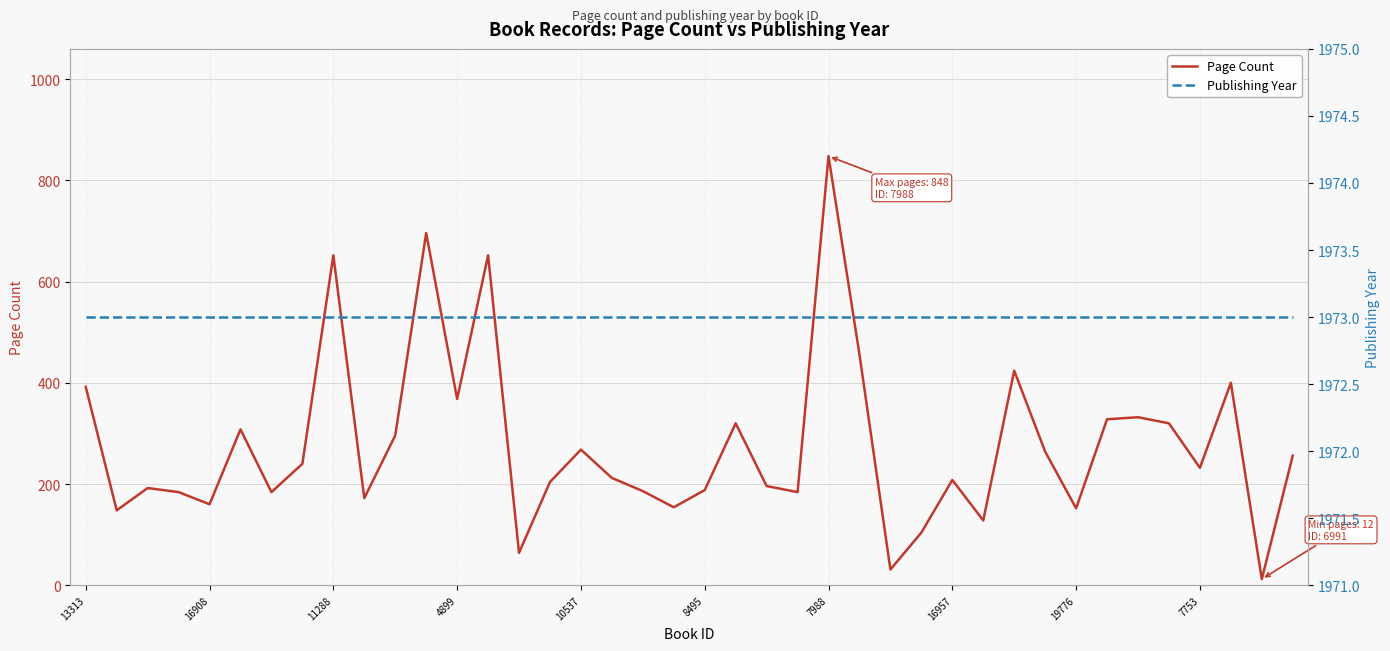

Reading left to right, what are all the values shown in this chart?

Page Count: 392	148	192	184	160	308	184	240	652	172	296	696	368	652	64	204	268	212	186	154	188	320	196	184	848	456	31	104	208	128	424	264	152	328	332	320	232	400	12	256
Publishing Year: 1973	1973	1973	1973	1973	1973	1973	1973	1973	1973	1973	1973	1973	1973	1973	1973	1973	1973	1973	1973	1973	1973	1973	1973	1973	1973	1973	1973	1973	1973	1973	1973	1973	1973	1973	1973	1973	1973	1973	1973